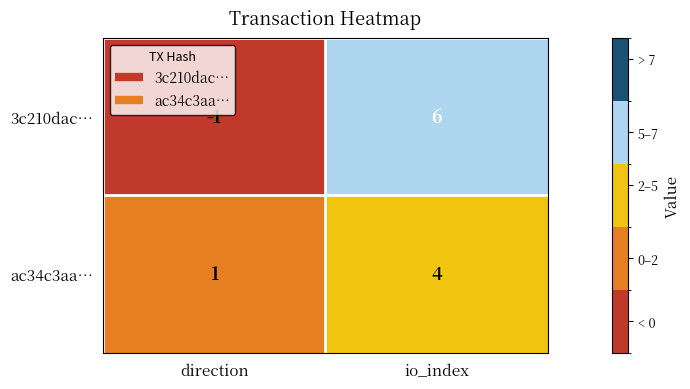

Which series changed the most between direction and io_index?

3c210dac…